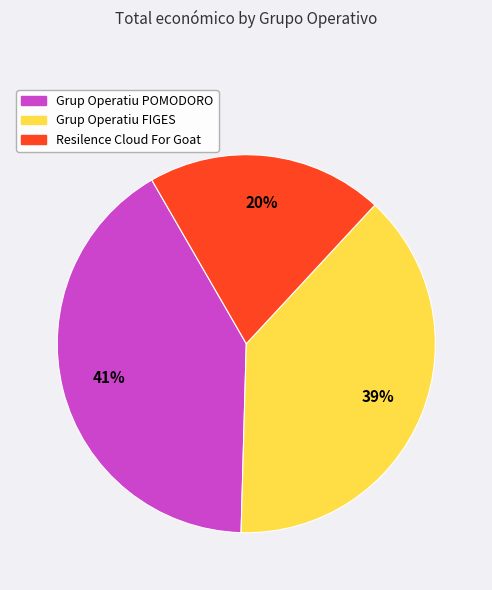

Is Resilence Cloud For Goat the majority of the pie?

No